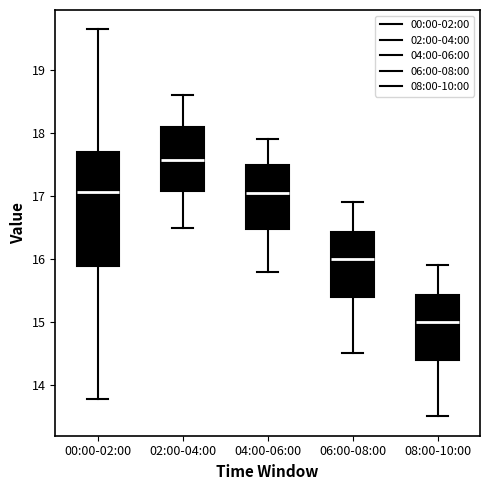

Reading left to right, read every box against the y-axis: the position of its median line, the range the box covers, and the ends of its whiskers. The values are not printed on the chart, so give them approximately, as read against the axis.

00:00-02:00: median 17.1, box 15.9 to 17.7, whiskers 13.8 to 19.7
02:00-04:00: median 17.6, box 17.1 to 18.1, whiskers 16.5 to 18.6
04:00-06:00: median 17.1, box 16.5 to 17.5, whiskers 15.8 to 17.9
06:00-08:00: median 16.0, box 15.4 to 16.4, whiskers 14.5 to 16.9
08:00-10:00: median 15.0, box 14.4 to 15.4, whiskers 13.5 to 15.9